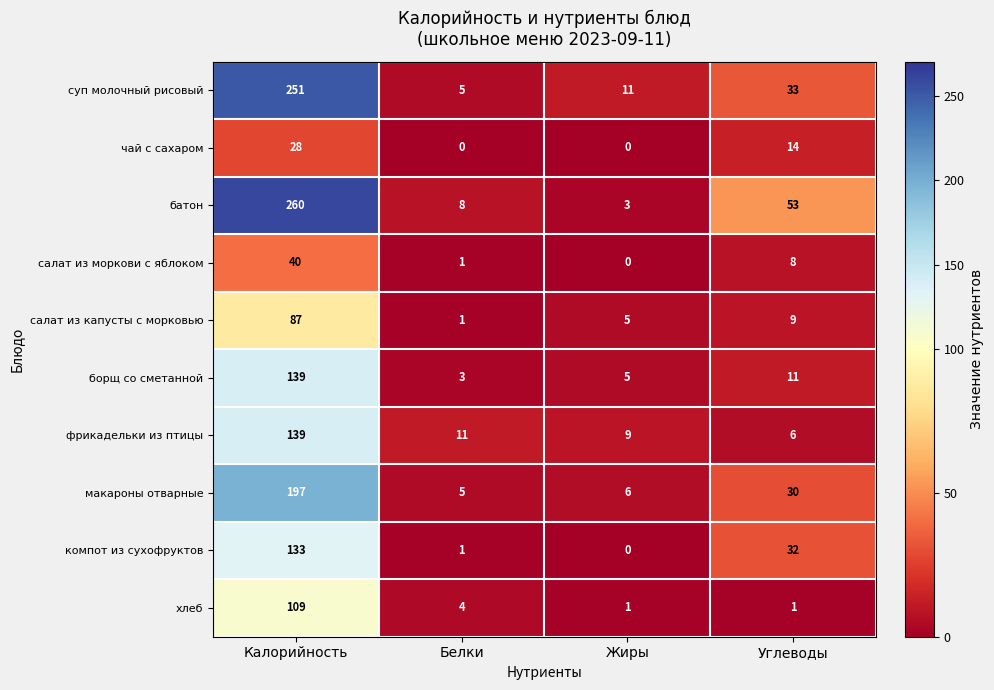

The компот из сухофруктов series shows 133 at Калорийность. True or false?

True